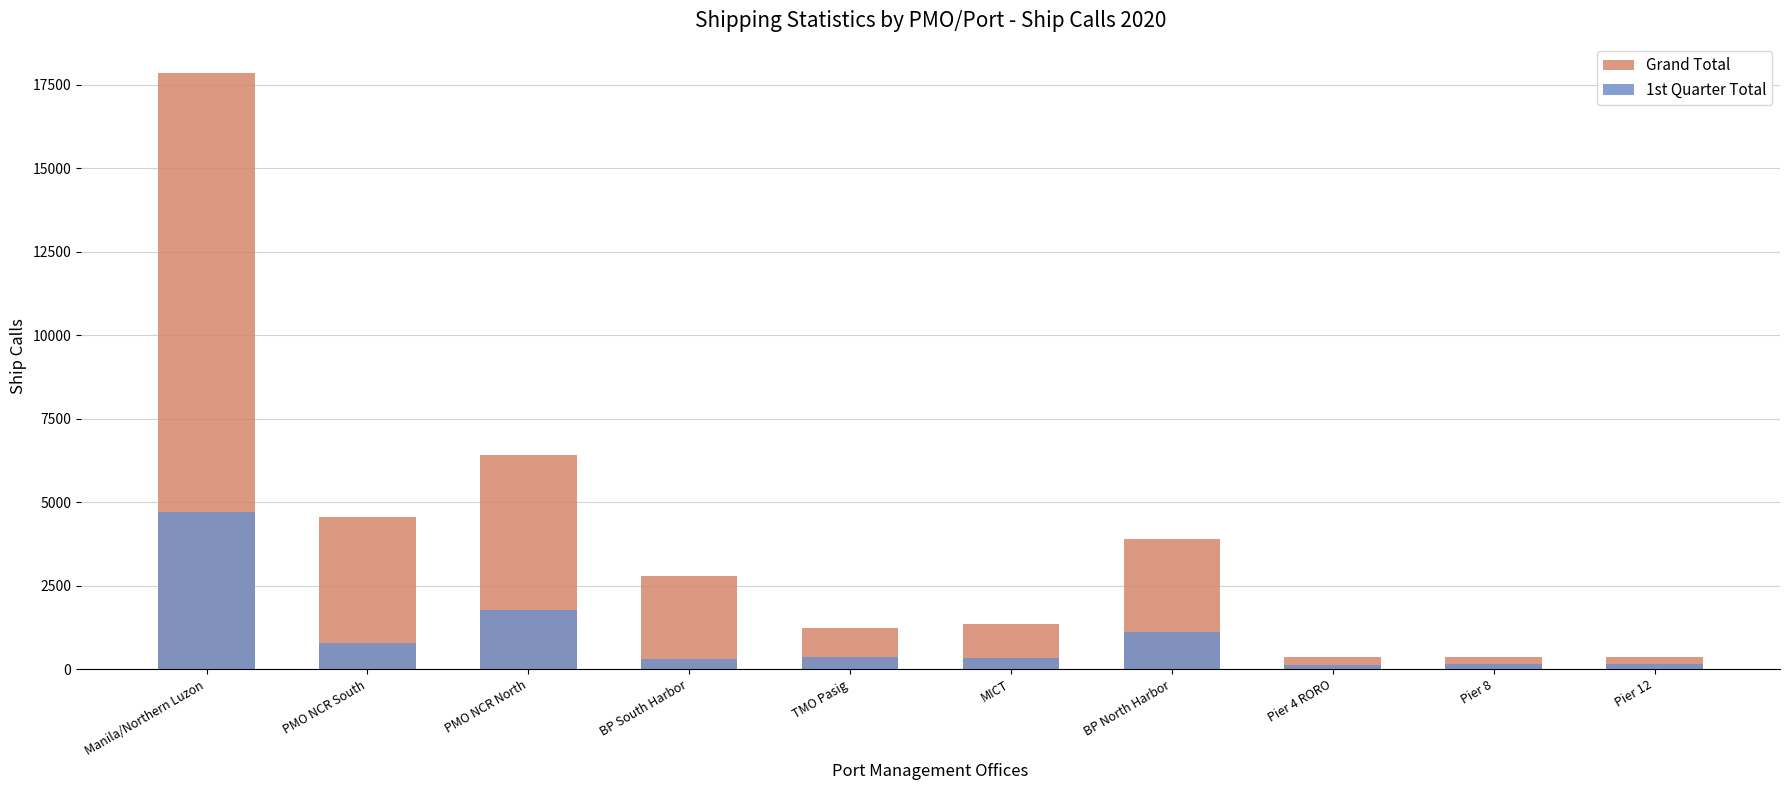

What is the average value of the 1st Quarter Total series?

980